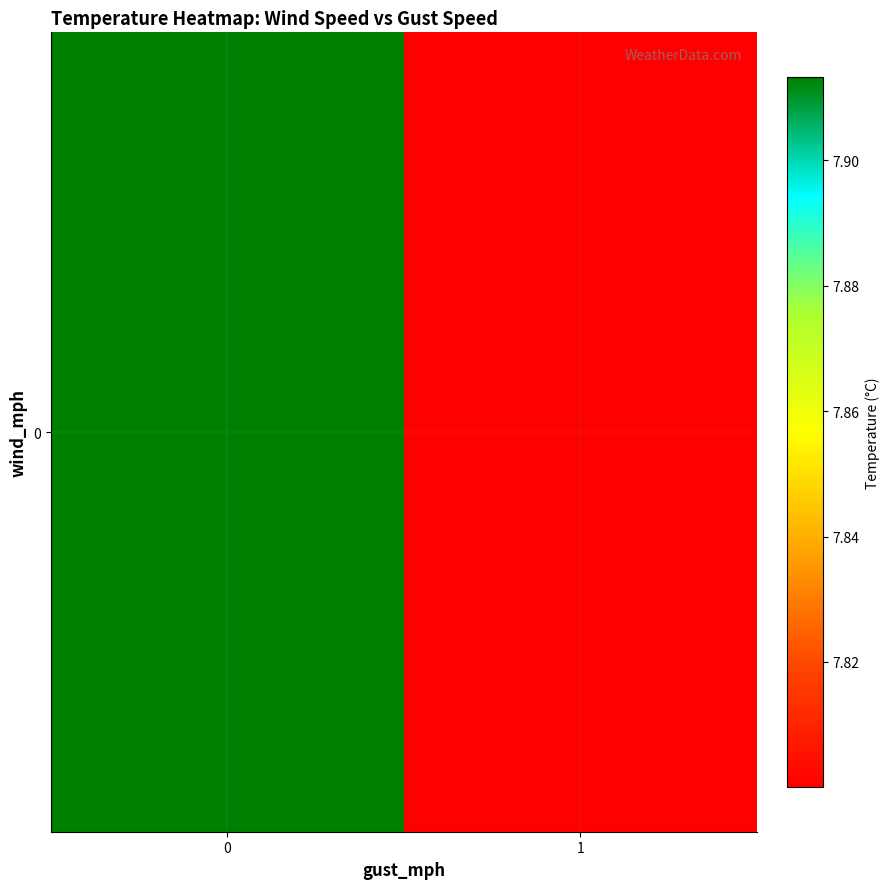

Rank the categories by value from lowest to highest.

1, 0